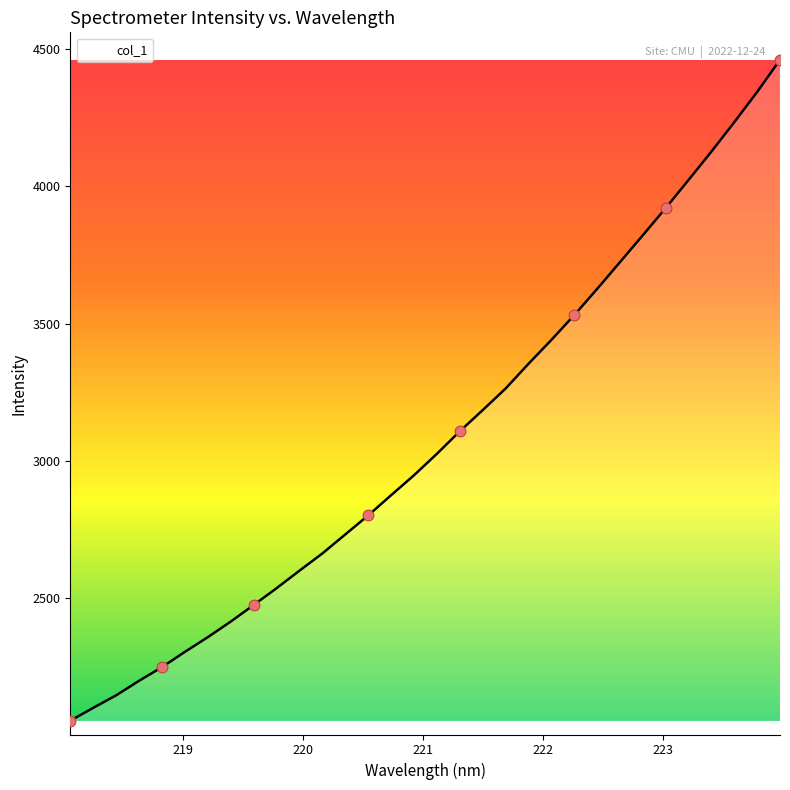

What is the difference between the maximum and minimum values?

2404.4